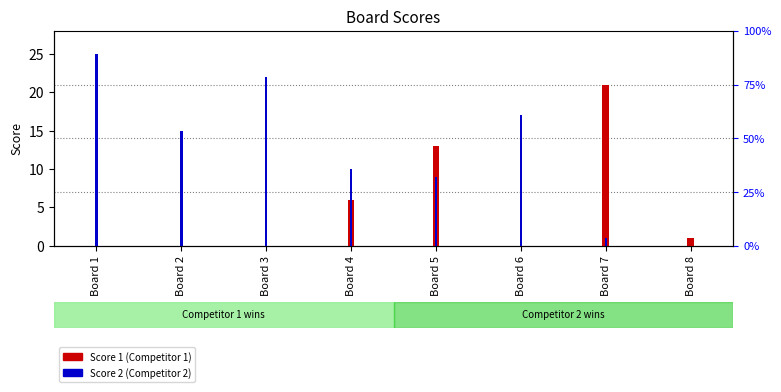

The Score 1 series shows 0 at Board 1. True or false?

True